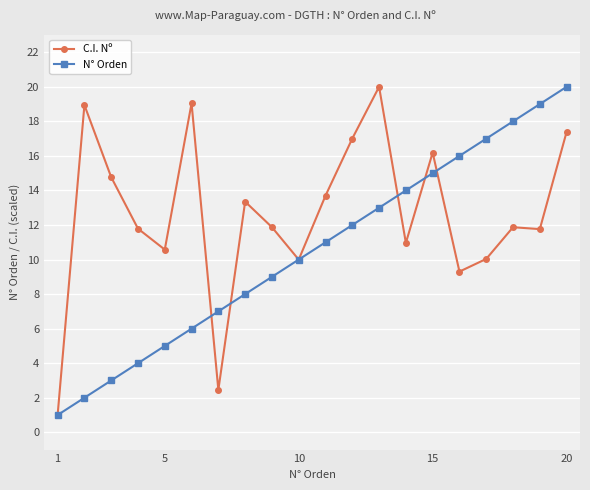

What is the highest value of the N° Orden series?

20.0